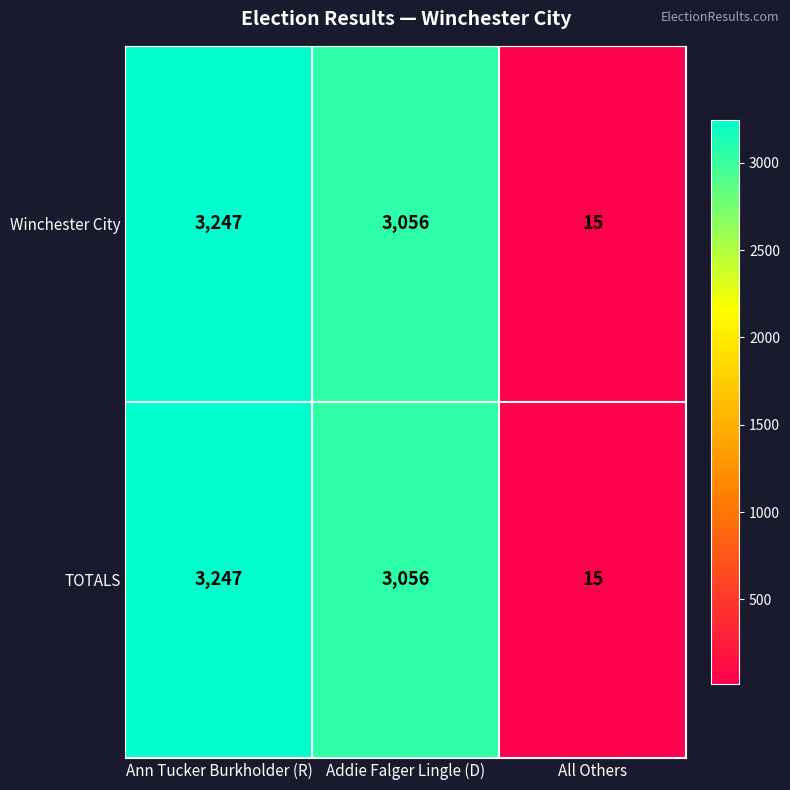

What is the difference between the maximum and minimum values in the Winchester City series?

3232